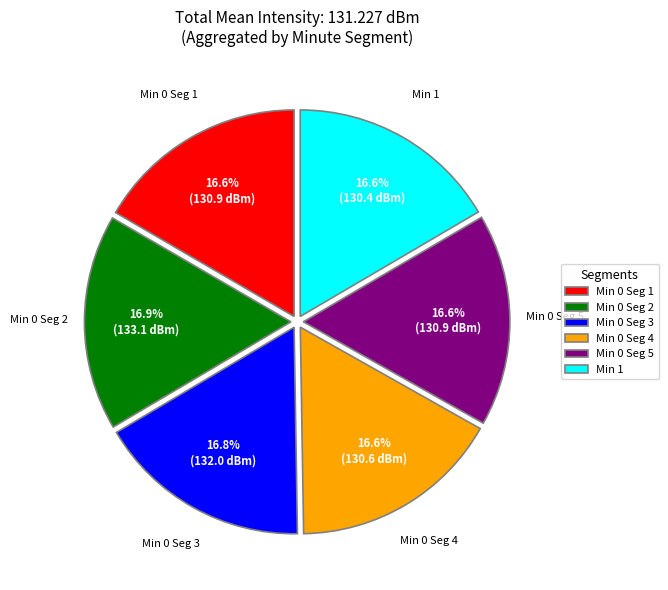

How many slices are in this pie chart?

6